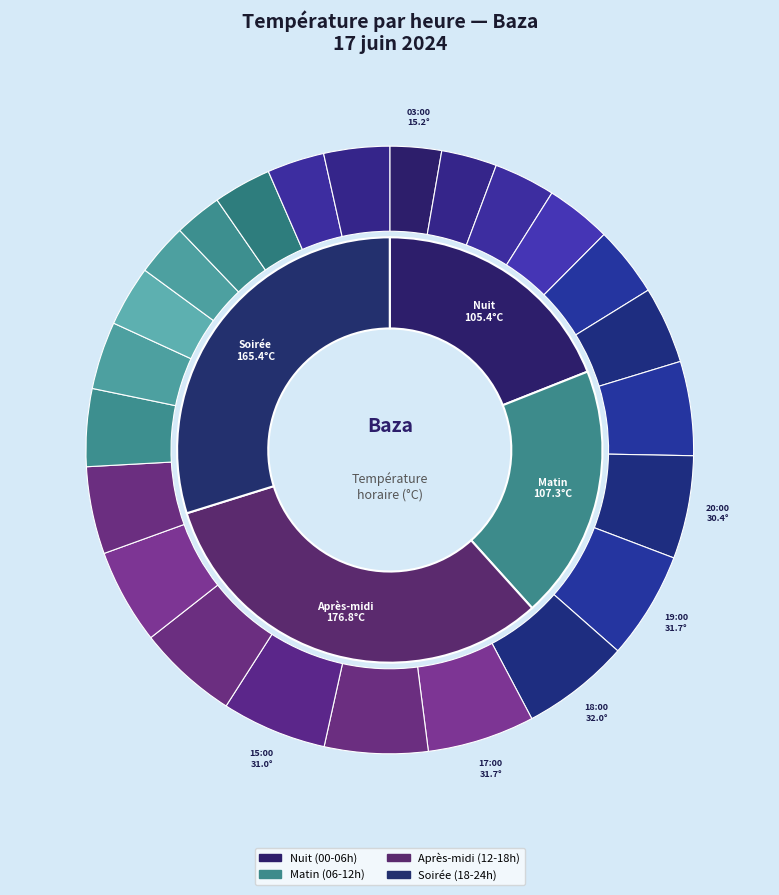

To the nearest percent, what is the difference between the 08:00 and 12:00 slice percentages?

2%